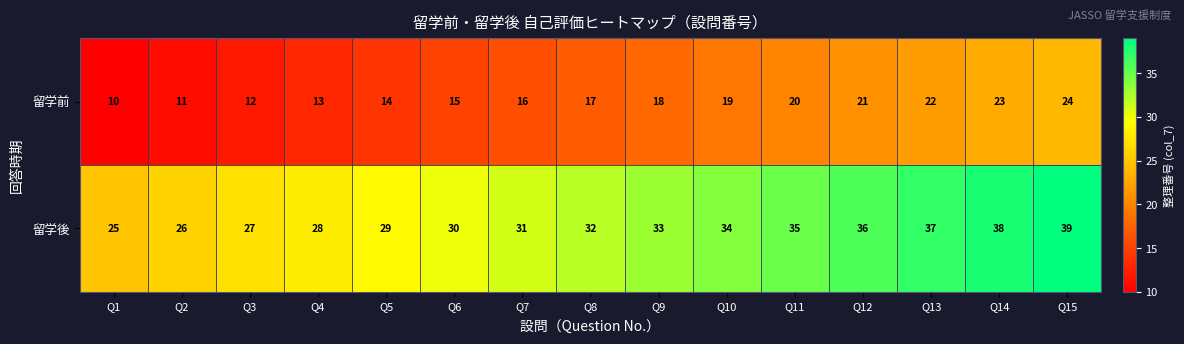

What is the spread (max minus min) of values at Q1?

15